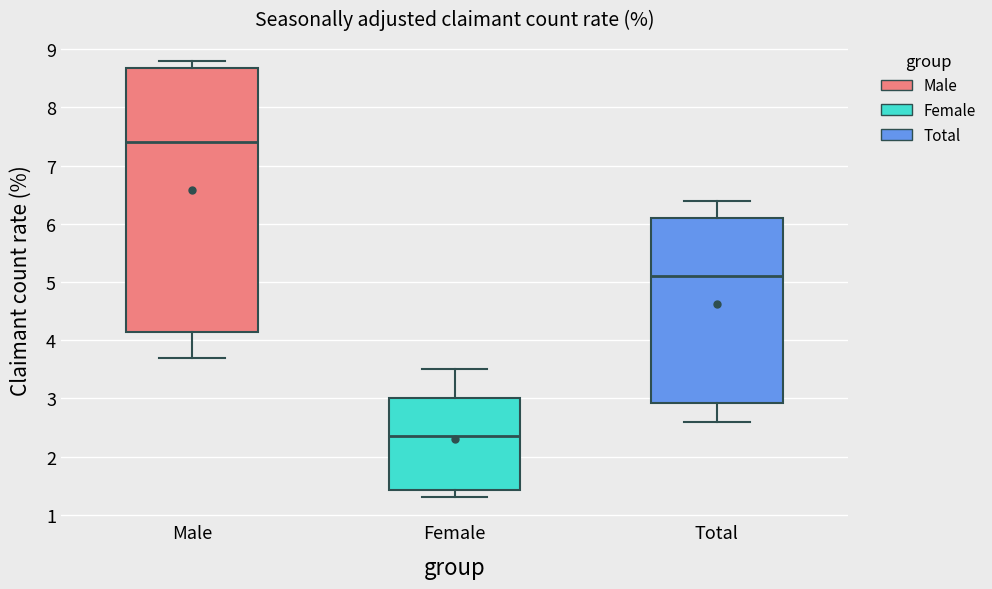

Reading left to right, transcribe this box plot: for each box, give where its median line is, the range the box spans, and where its two whiskers end, as read against the y-axis. The values are not printed on the chart, so give them approximately, as read against the axis.

Male: median 7.4, box 4.2 to 8.7, whiskers 3.7 to 8.8
Female: median 2.4, box 1.4 to 3.0, whiskers 1.3 to 3.5
Total: median 5.1, box 2.9 to 6.1, whiskers 2.6 to 6.4